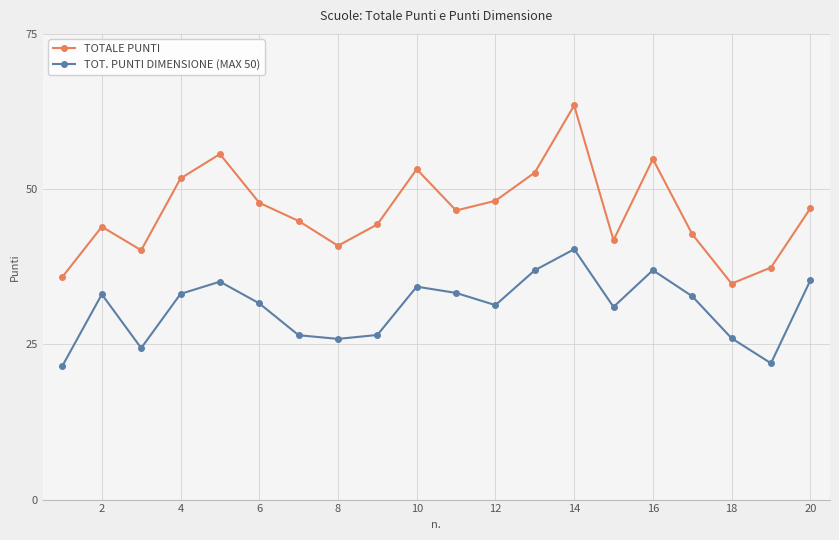

Which series has the largest total across all categories?

TOTALE PUNTI